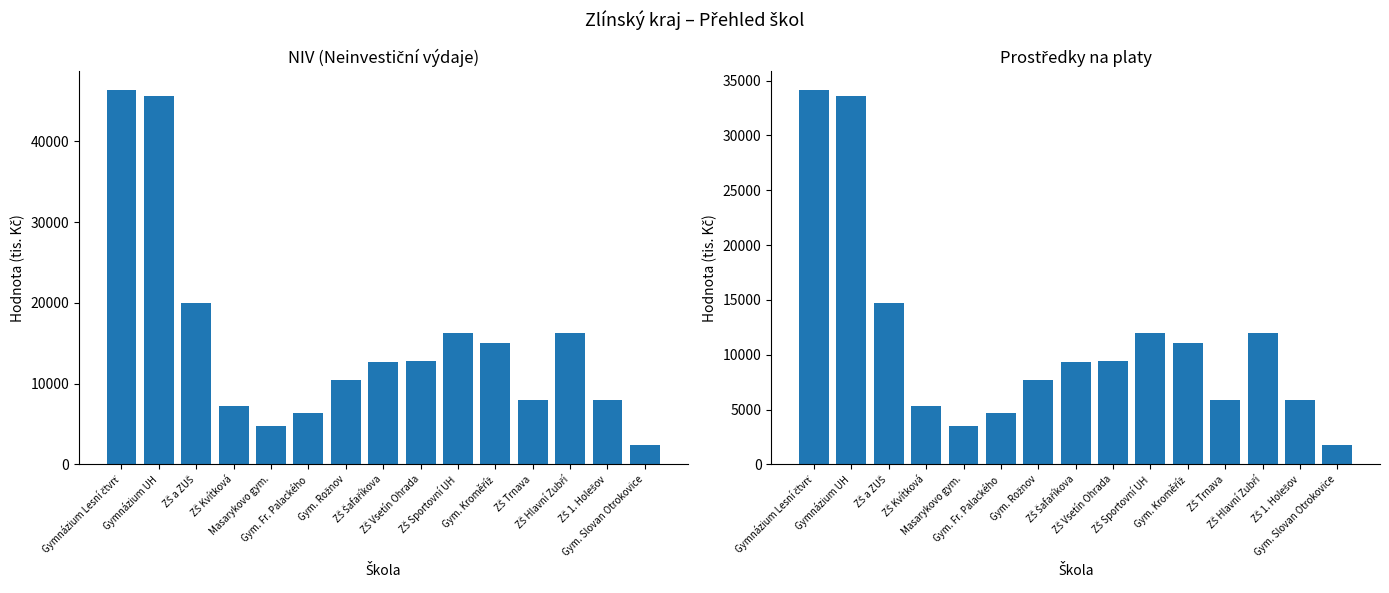

How many bars are there in total?

30